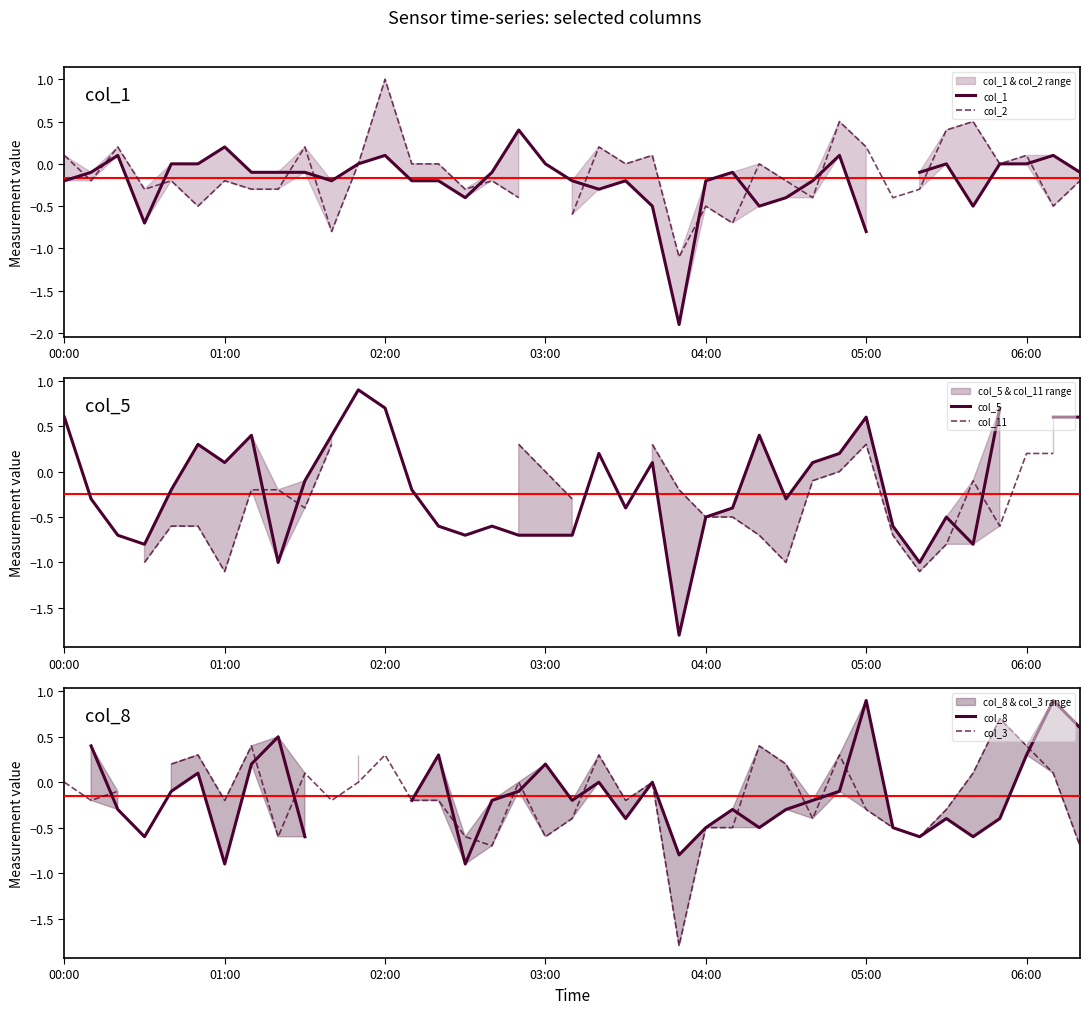

In col_3, how many points are higher than both neighbors (excluding endpoints)?

10